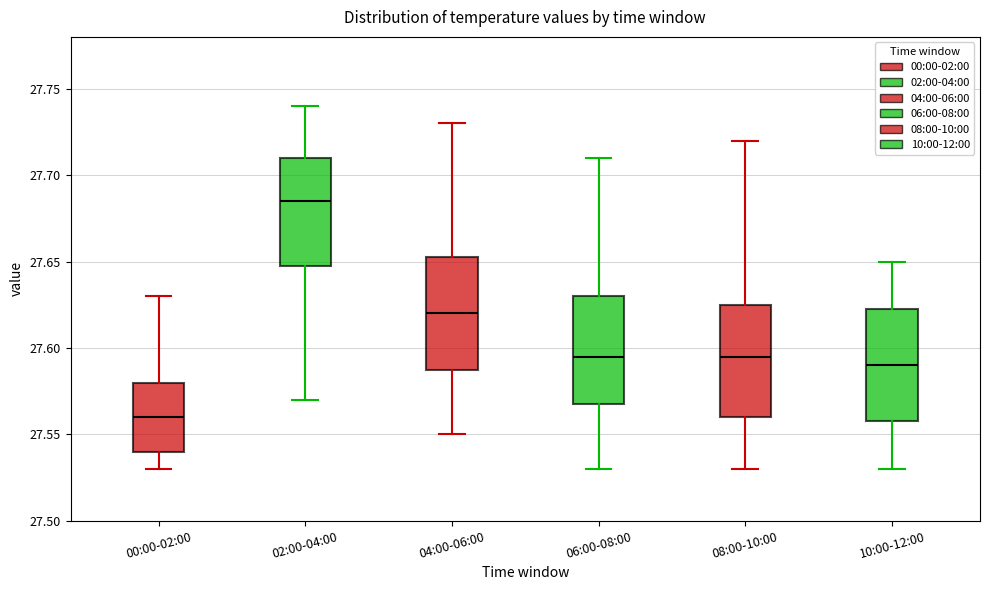

Reading left to right, transcribe this box plot: for each box, give where its median line is, the range the box spans, and where its two whiskers end, as read against the y-axis. The values are not printed on the chart, so give them approximately, as read against the axis.

00:00-02:00: median 27.560, box 27.540 to 27.580, whiskers 27.530 to 27.630
02:00-04:00: median 27.685, box 27.650 to 27.710, whiskers 27.570 to 27.740
04:00-06:00: median 27.620, box 27.590 to 27.655, whiskers 27.550 to 27.730
06:00-08:00: median 27.595, box 27.570 to 27.630, whiskers 27.530 to 27.710
08:00-10:00: median 27.595, box 27.560 to 27.625, whiskers 27.530 to 27.720
10:00-12:00: median 27.590, box 27.560 to 27.625, whiskers 27.530 to 27.650